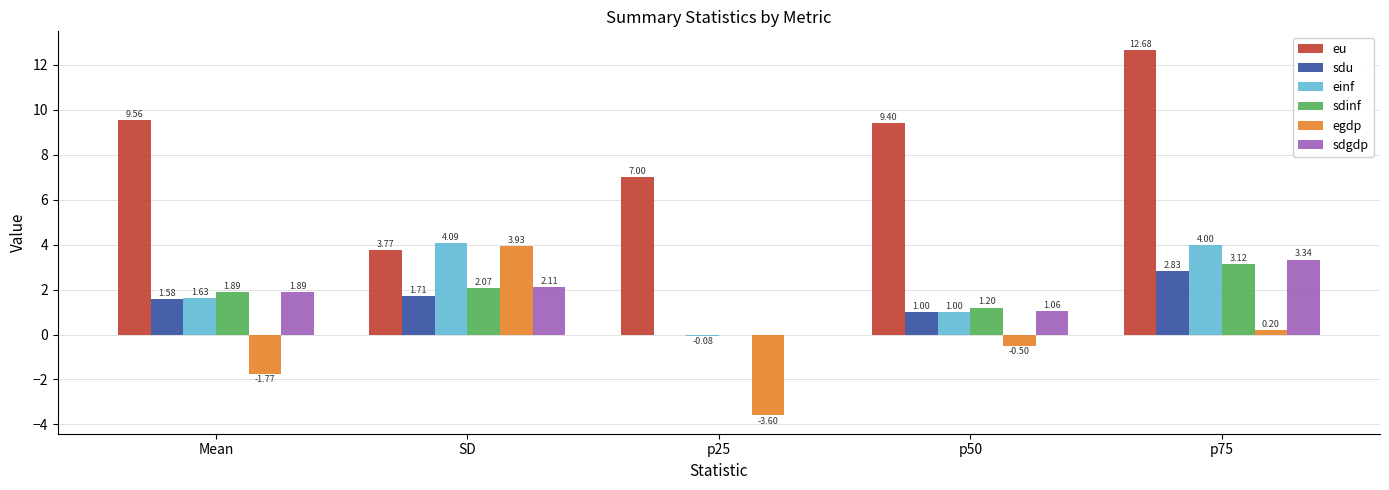

At which label does eu first exceed 9?

Mean